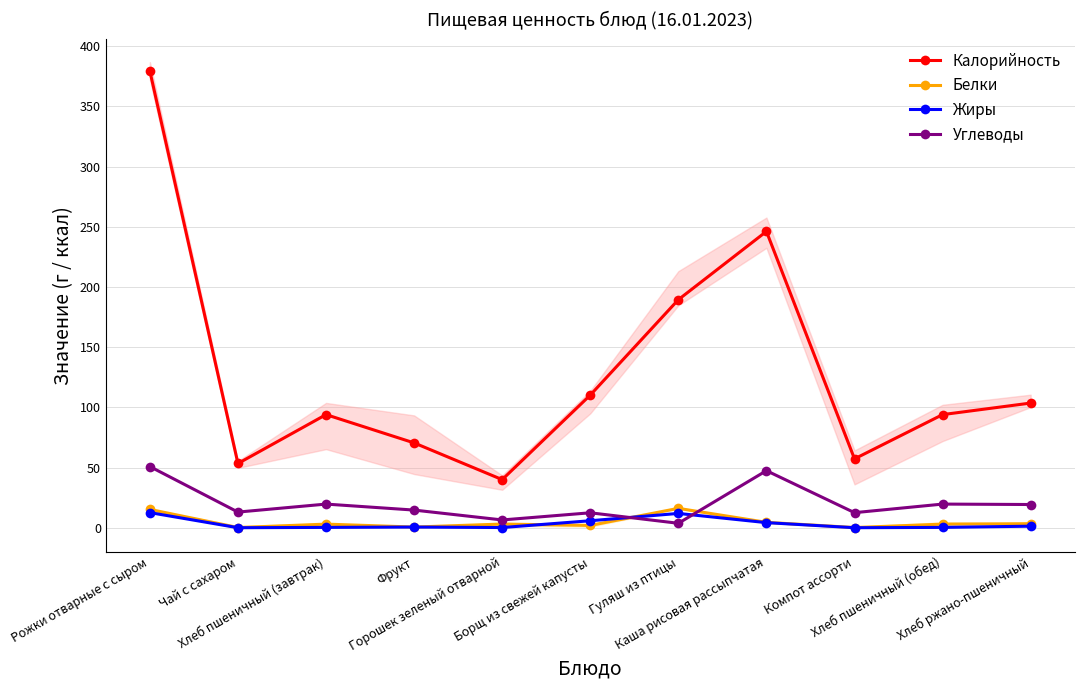

Reading left to right, what are all the values shown in this chart?

Калорийность: Рожки отварные с сыром=379.3	Чай с сахаром=53.4	Хлеб пшеничный (завтрак)=94.0	Фрукт=70.5	Горошек зеленый отварной=40.0	Борщ из свежей капусты=110.2	Гуляш из птицы=189.5	Каша рисовая рассыпчатая=246.2	Компот ассорти=57.2	Хлеб пшеничный (обед)=94.0	Хлеб ржано-пшеничный=103.6
Белки: Рожки отварные с сыром=15.2	Чай с сахаром=0.2	Хлеб пшеничный (завтрак)=3.0	Фрукт=0.6	Горошек зеленый отварной=3.1	Борщ из свежей капусты=2.0	Гуляш из птицы=16.1	Каша рисовая рассыпчатая=4.5	Компот ассорти=0.2	Хлеб пшеничный (обед)=3.0	Хлеб ржано-пшеничный=3.4
Жиры: Рожки отварные с сыром=12.6	Чай с сахаром=0.1	Хлеб пшеничный (завтрак)=0.3	Фрукт=0.6	Горошек зеленый отварной=0.2	Борщ из свежей капусты=5.8	Гуляш из птицы=11.9	Каша рисовая рассыпчатая=4.3	Компот ассорти=0.1	Хлеб пшеничный (обед)=0.3	Хлеб ржано-пшеничный=1.3
Углеводы: Рожки отварные с сыром=50.8	Чай с сахаром=13.0	Хлеб пшеничный (завтрак)=19.7	Фрукт=14.7	Горошек зеленый отварной=6.5	Борщ из свежей капусты=12.4	Гуляш из птицы=3.7	Каша рисовая рассыпчатая=47.4	Компот ассорти=12.6	Хлеб пшеничный (обед)=19.7	Хлеб ржано-пшеничный=19.3